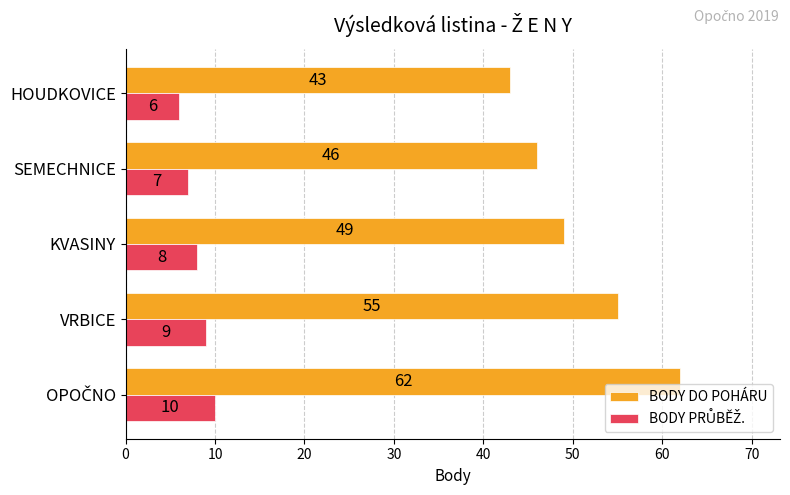

Between KVASINY and SEMECHNICE, which series saw the biggest shift?

BODY DO POHÁRU